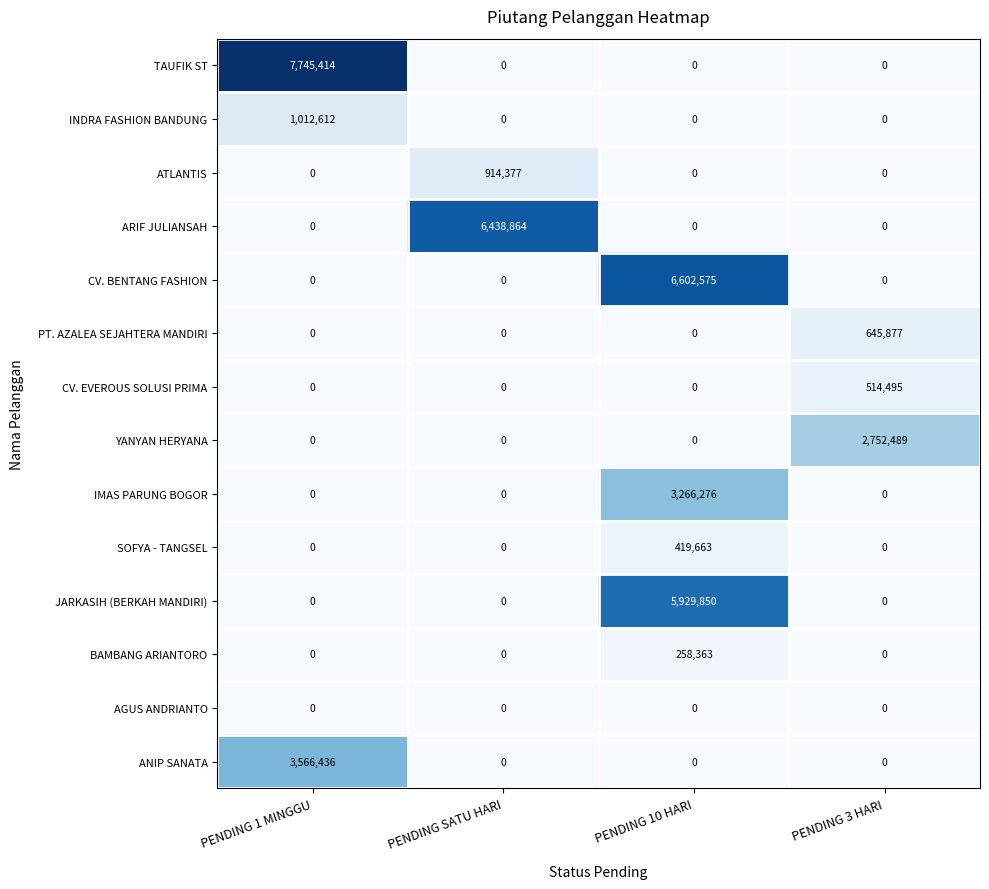

Rank the series by their maximum value, from lowest to highest.

AGUS ANDRIANTO, BAMBANG ARIANTORO, SOFYA - TANGSEL, CV. EVEROUS SOLUSI PRIMA, PT. AZALEA SEJAHTERA MANDIRI, ATLANTIS, INDRA FASHION BANDUNG, YANYAN HERYANA, IMAS PARUNG BOGOR, ANIP SANATA, JARKASIH (BERKAH MANDIRI), ARIF JULIANSAH, CV. BENTANG FASHION, TAUFIK ST